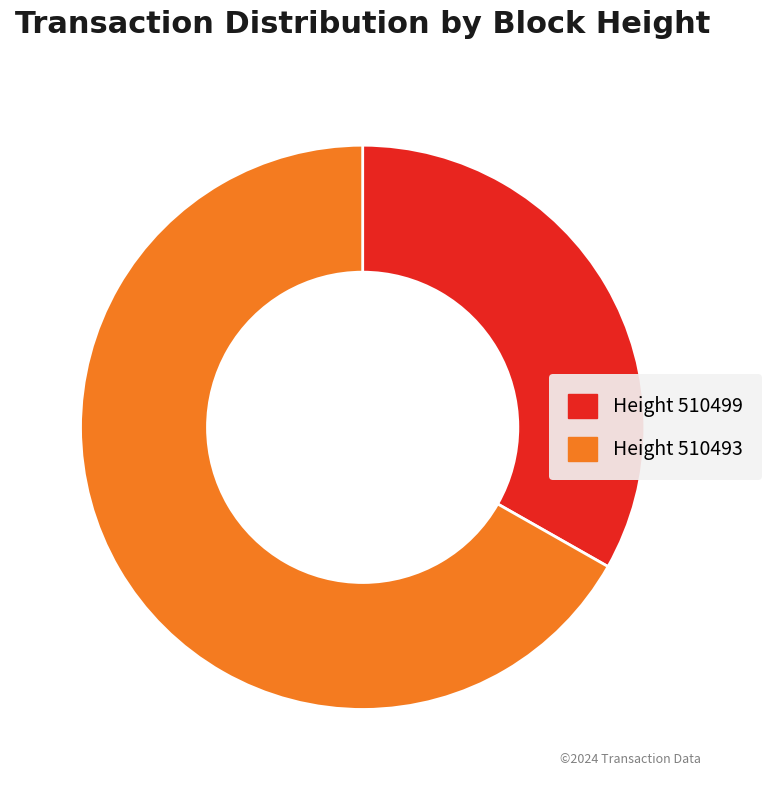

Is there any slice that represents more than half of the pie?

Yes